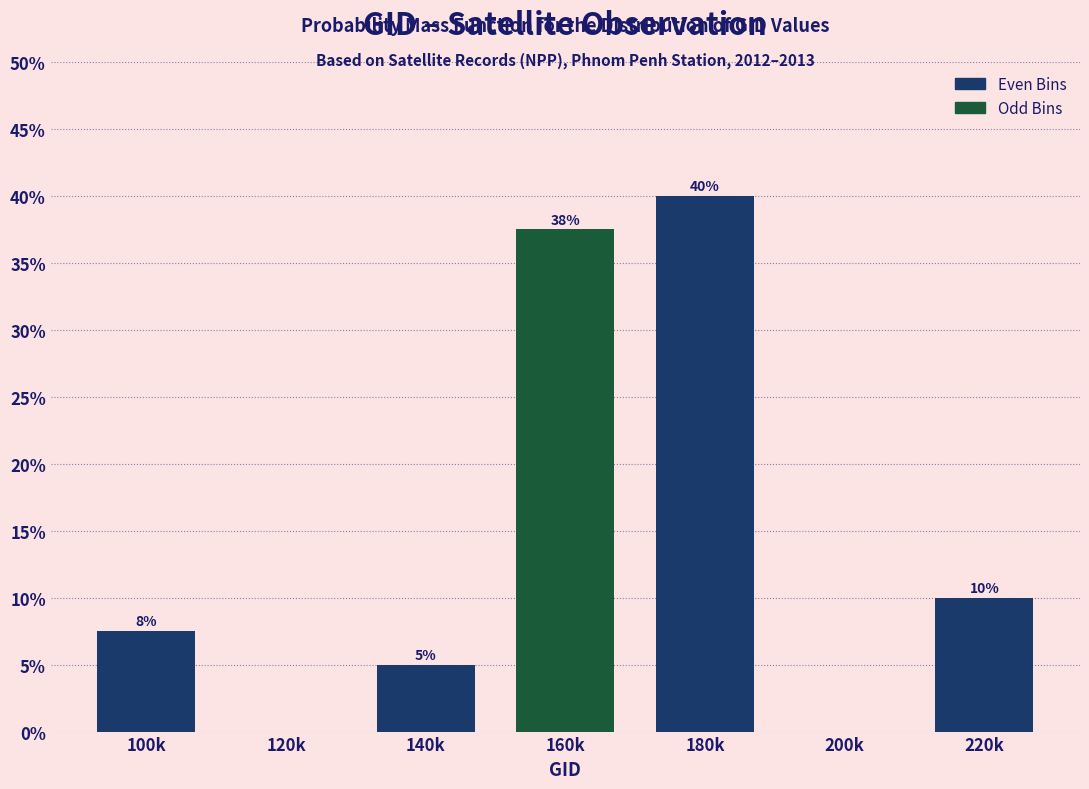

What is the change in value from 120k to 180k?

+40.0